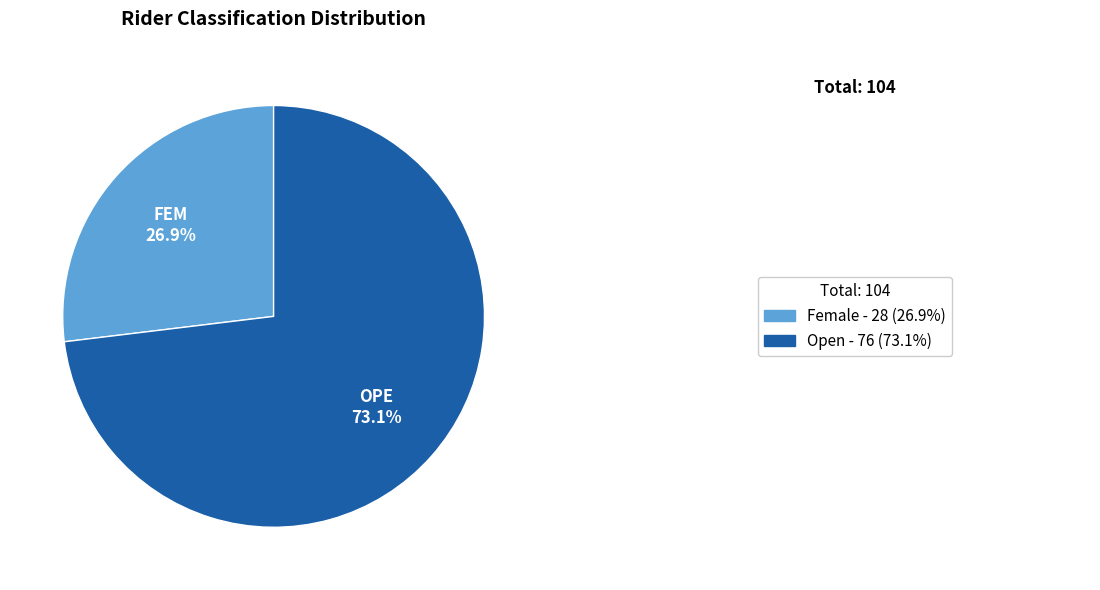

Is there any slice that represents more than half of the pie?

Yes